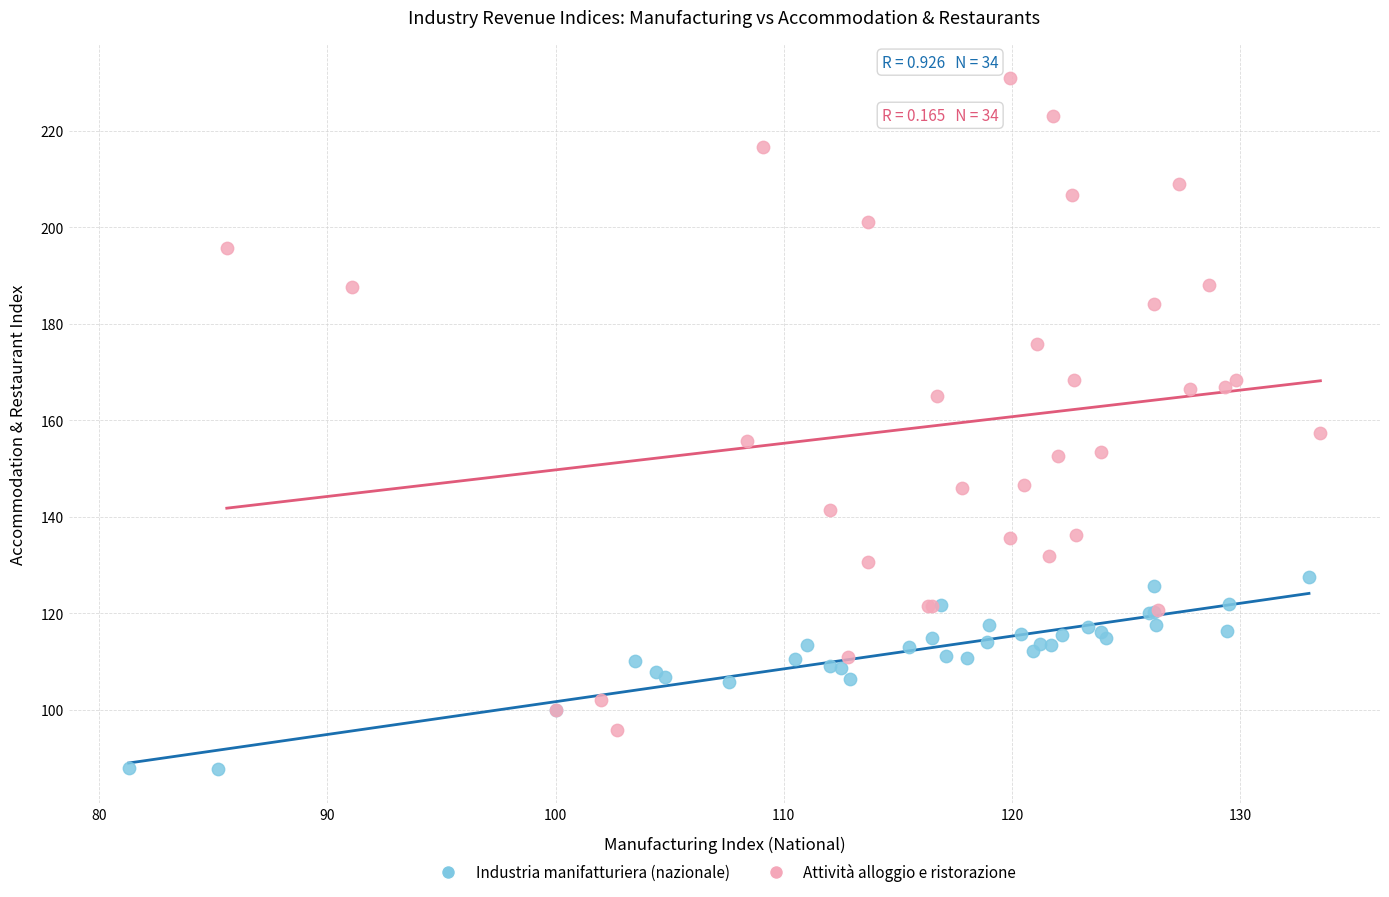

Which series contains the highest Y value?

Attività alloggio e ristorazione